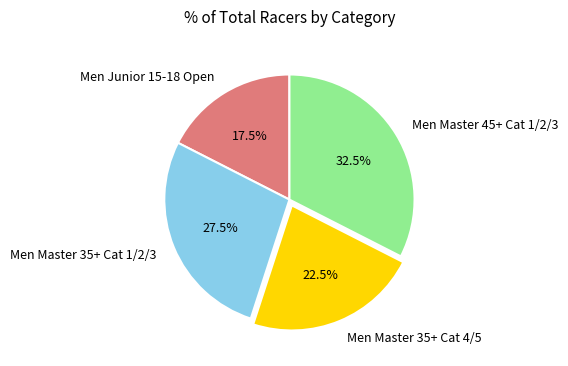

To the nearest percent, what is the combined percentage of Men Junior 15-18 Open and Men Master 35+ Cat 1/2/3?

45%